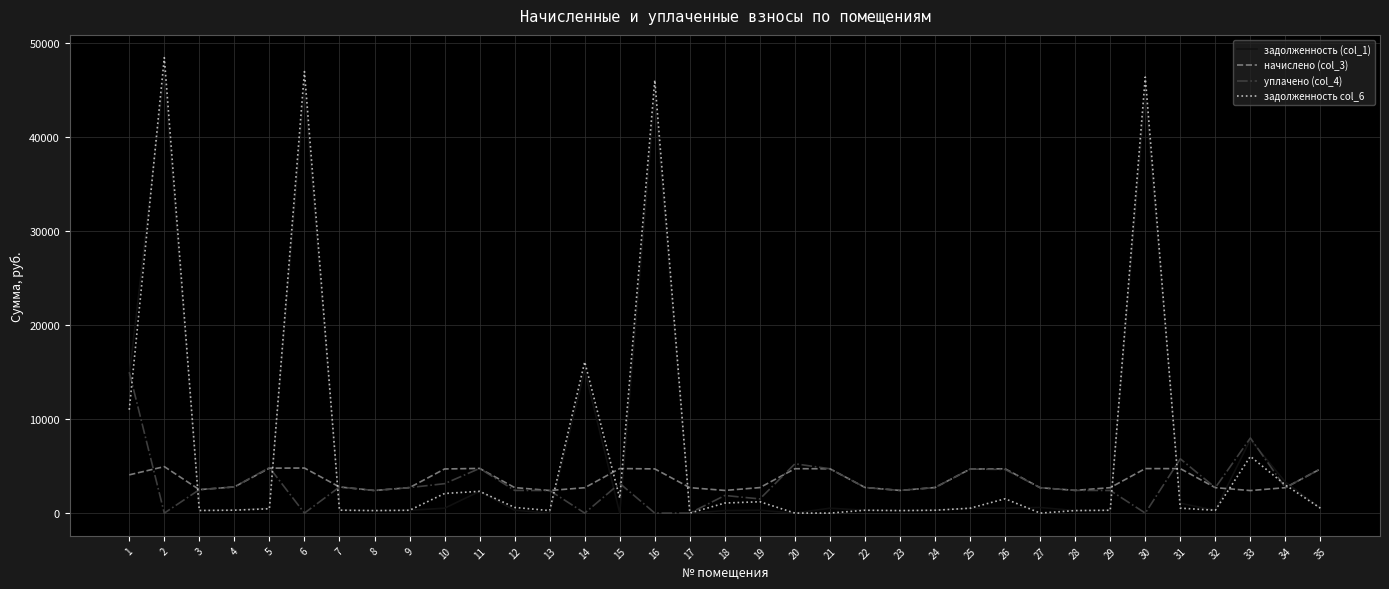

The value of задолженность (col_1) at 15 is 0.0. True or false?

True